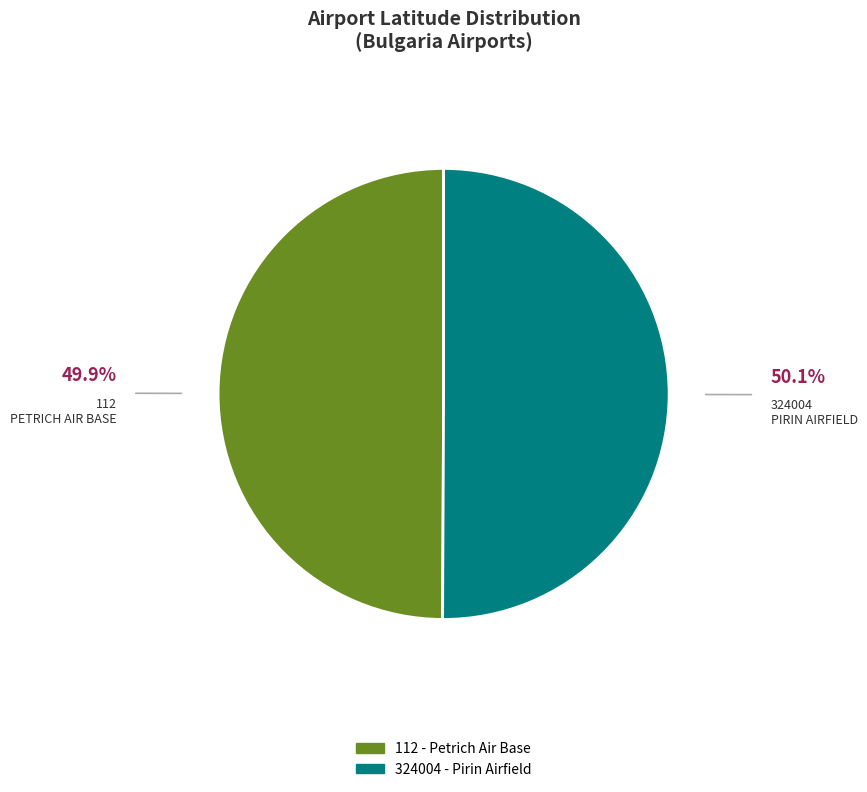

Approximately how many times larger is the value at 324004 - Pirin Airfield compared to 112 - Petrich Air Base?

1.0